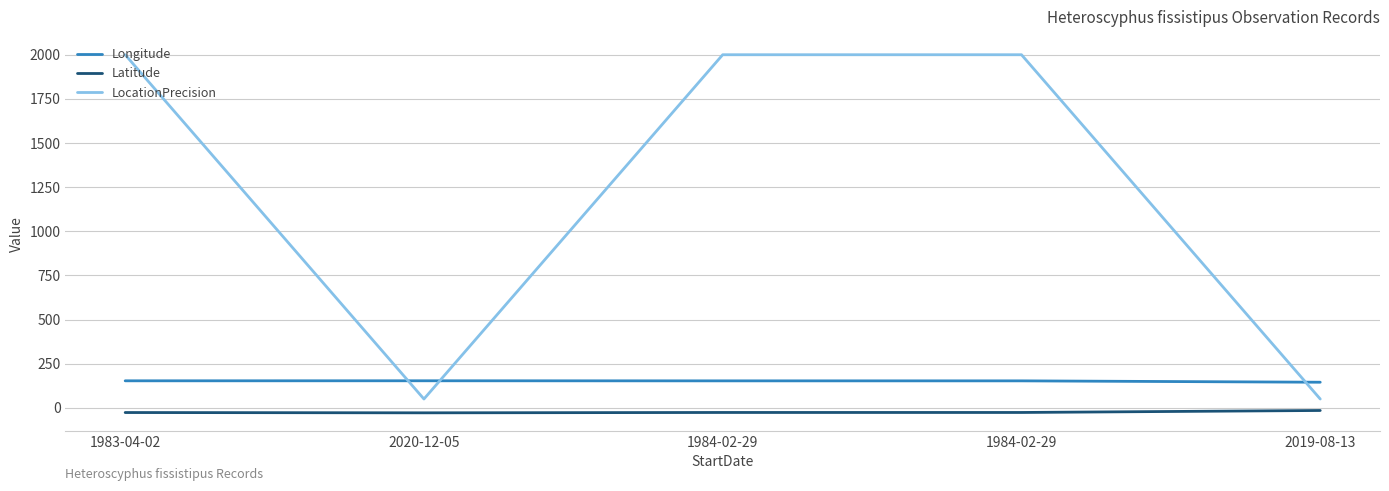

What is the difference between the second highest and second lowest values in the Longitude series?

0.3